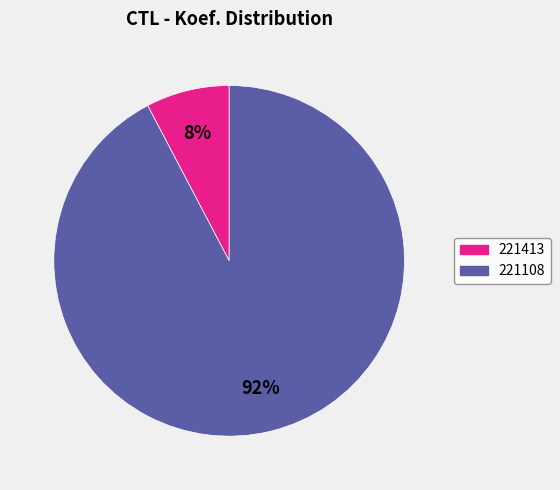

Is it true that 221108 is 92% of the pie?

True